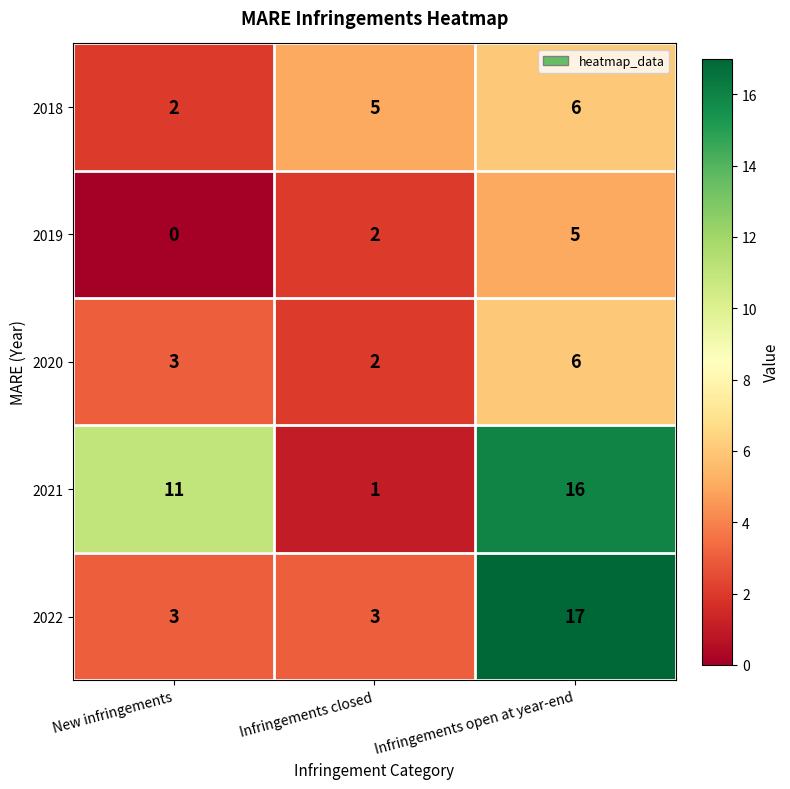

Which series has the largest total across all categories?

2021